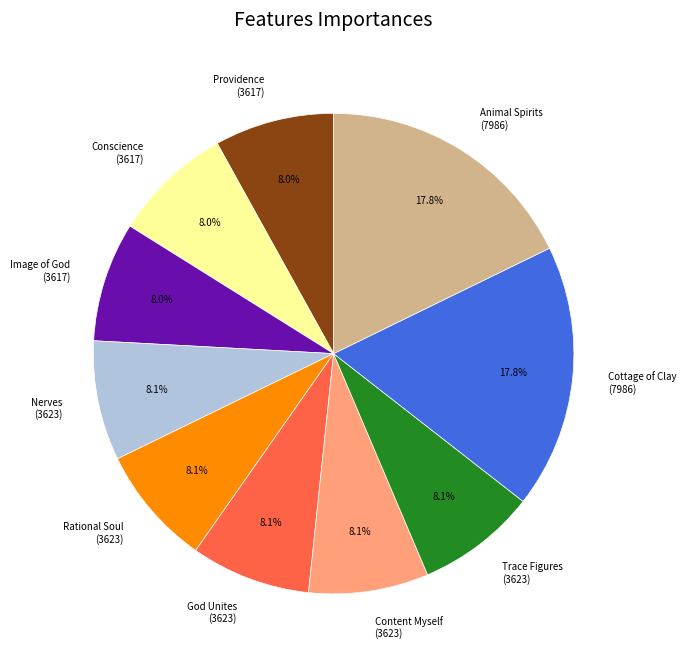

Is God Unites (3623) the majority of the pie?

No